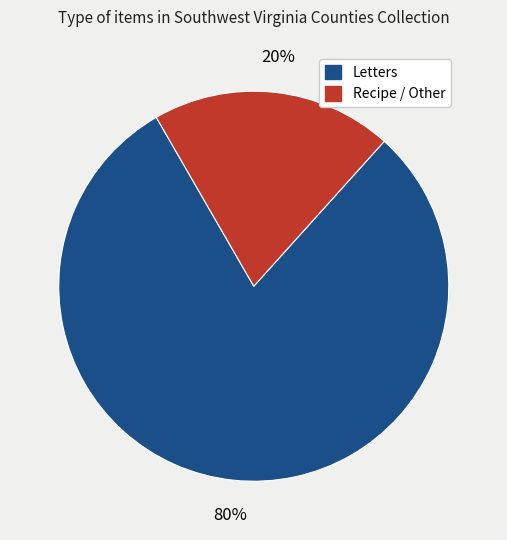

To the nearest percent, what is the average slice percentage?

50%